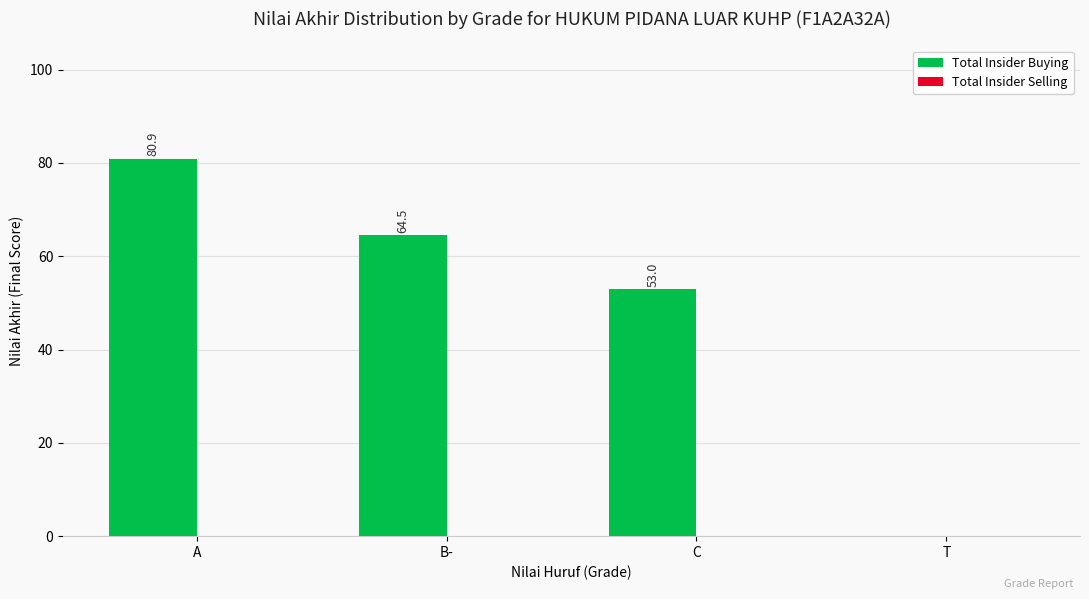

At which label is the value closest to 40?

C